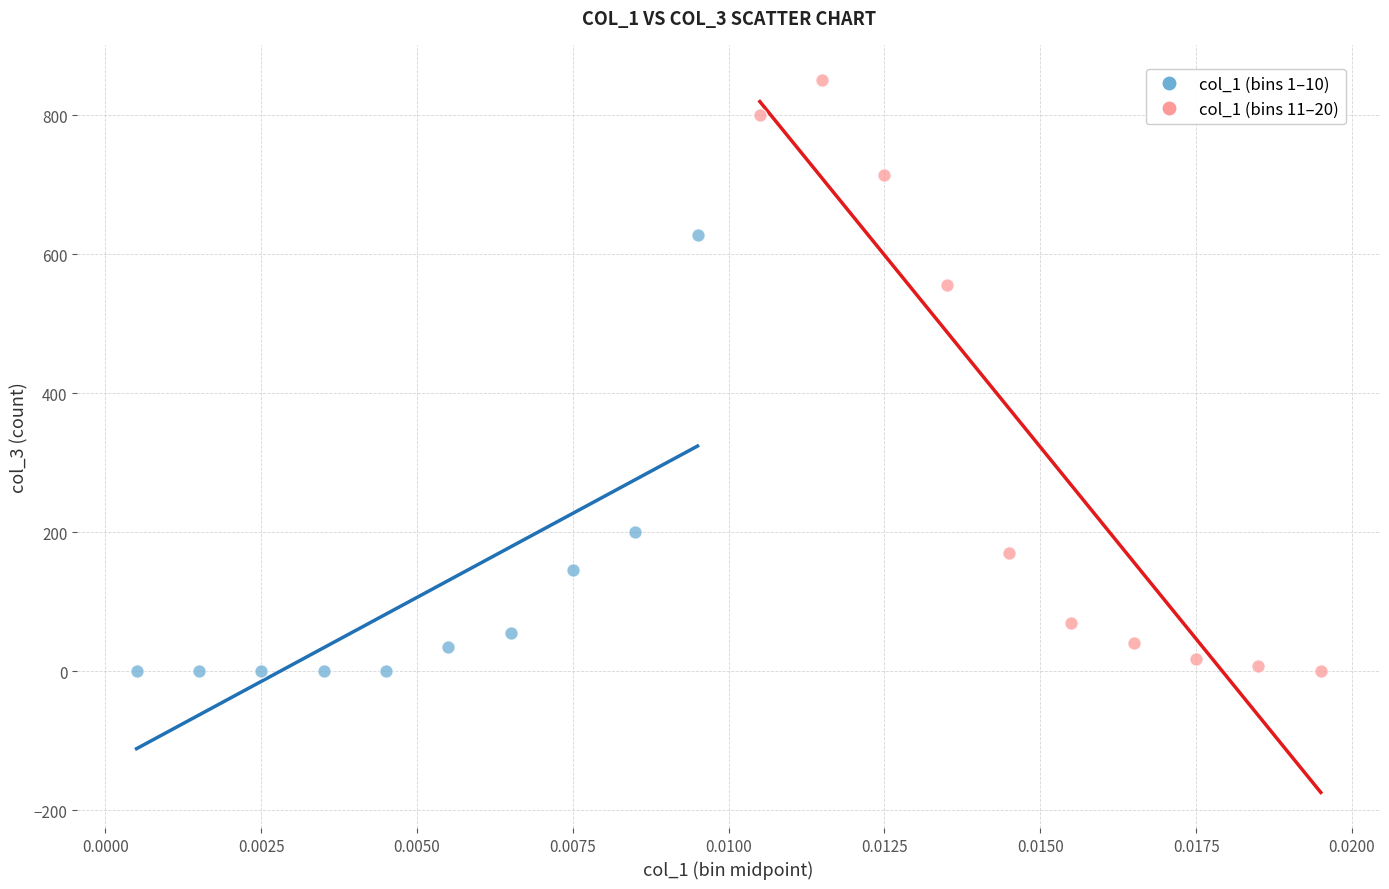

Which series reaches the maximum Y coordinate?

col_1 (bins 11–20)